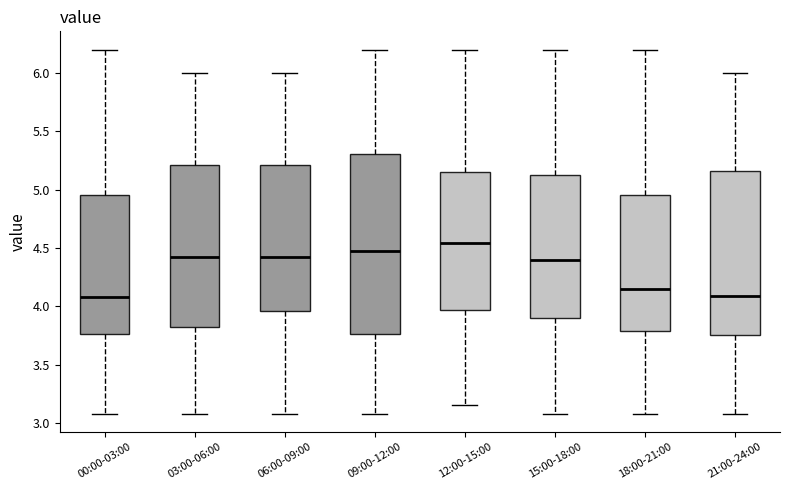

Where does the upper whisker of the box for 18:00-21:00 end on the y-axis? The values are not printed on the chart, so give them approximately, as read against the axis.

6.20